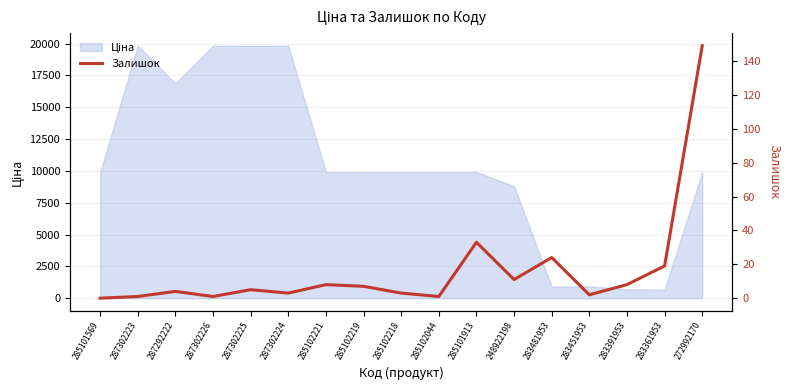

How many values are below 5?

8